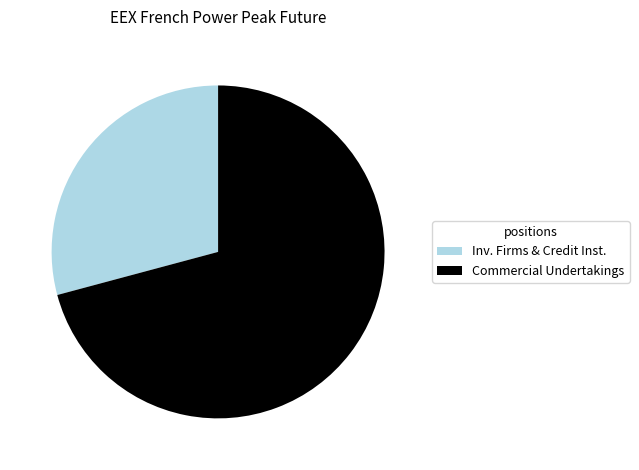

Do Commercial Undertakings and Inv. Firms & Credit Inst. together represent more than half of the pie?

Yes